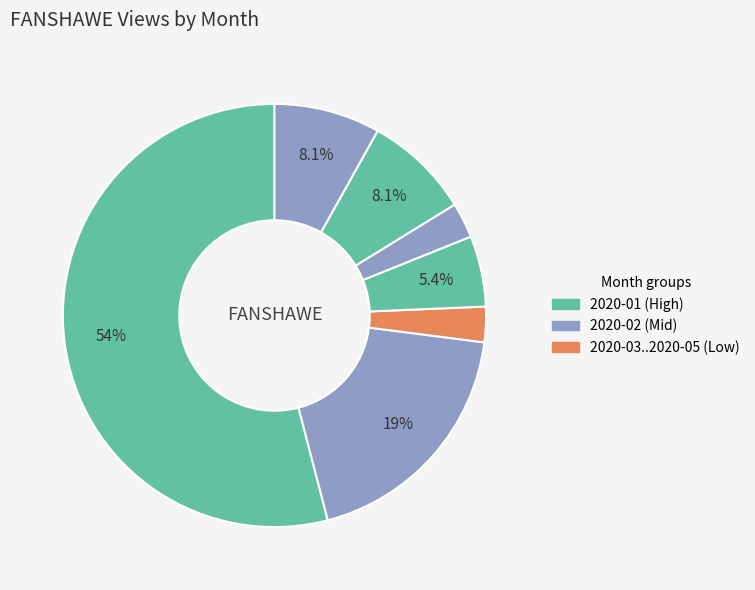

What is the largest slice in the pie chart?

2020-01